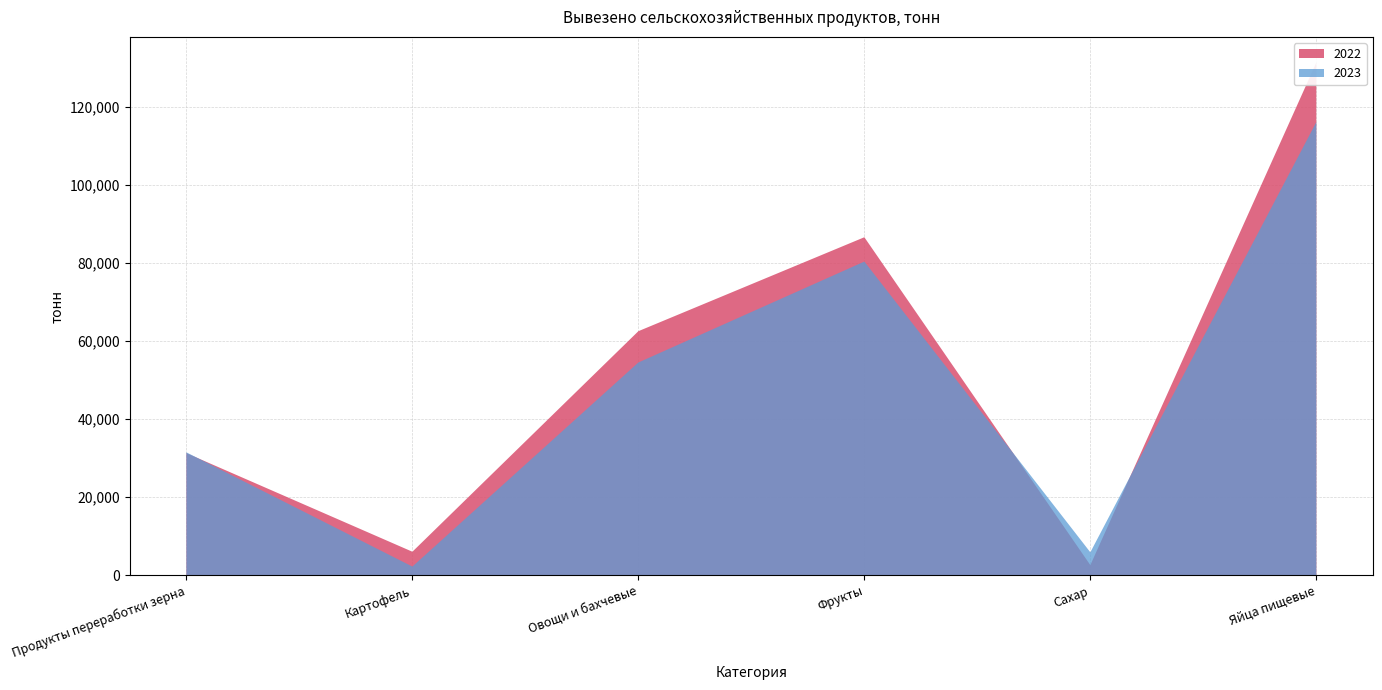

Reading left to right, what are all the values shown in this chart?

2022: Продукты переработки зерна=31292	Картофель=6050	Овощи и бахчевые=62526	Фрукты=86584	Сахар=2621	Яйца пищевые=131322
2023: Продукты переработки зерна=31502	Картофель=2250	Овощи и бахчевые=54506	Фрукты=80355	Сахар=5905	Яйца пищевые=116072